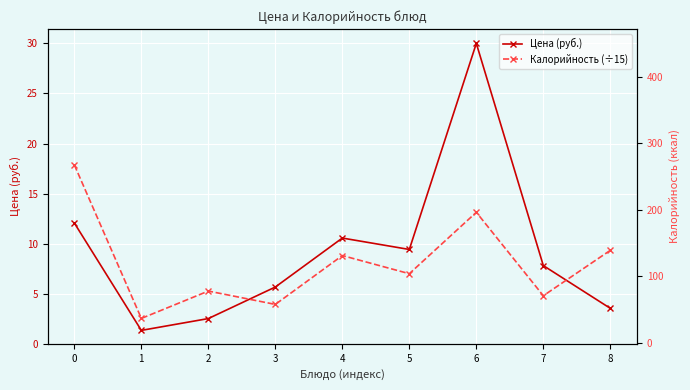

Is the value of Калорийность (÷15) at 8 greater than the value of Цена (руб.) at 3?

Yes